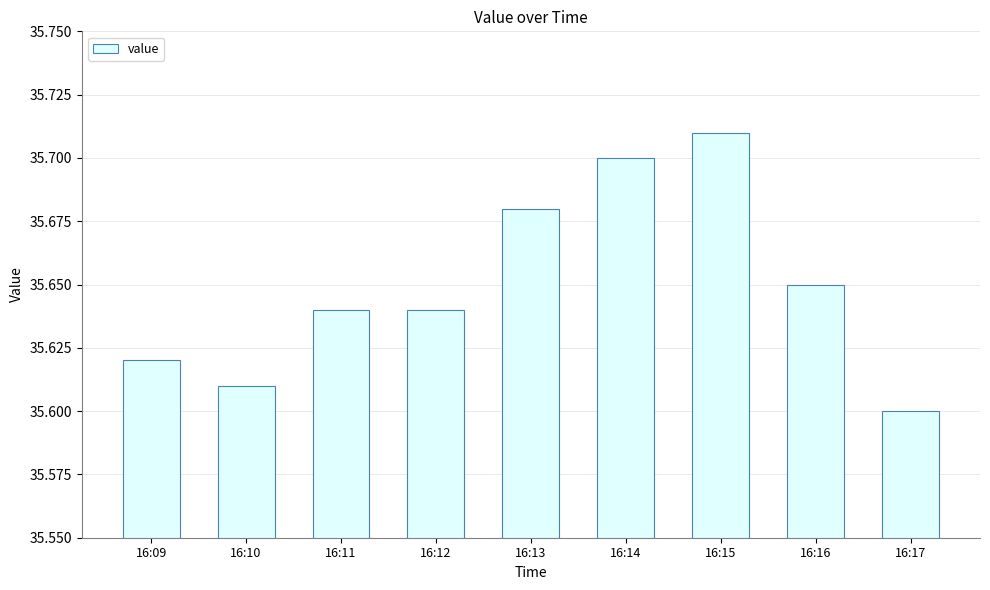

How many categories are shown in the chart?

9